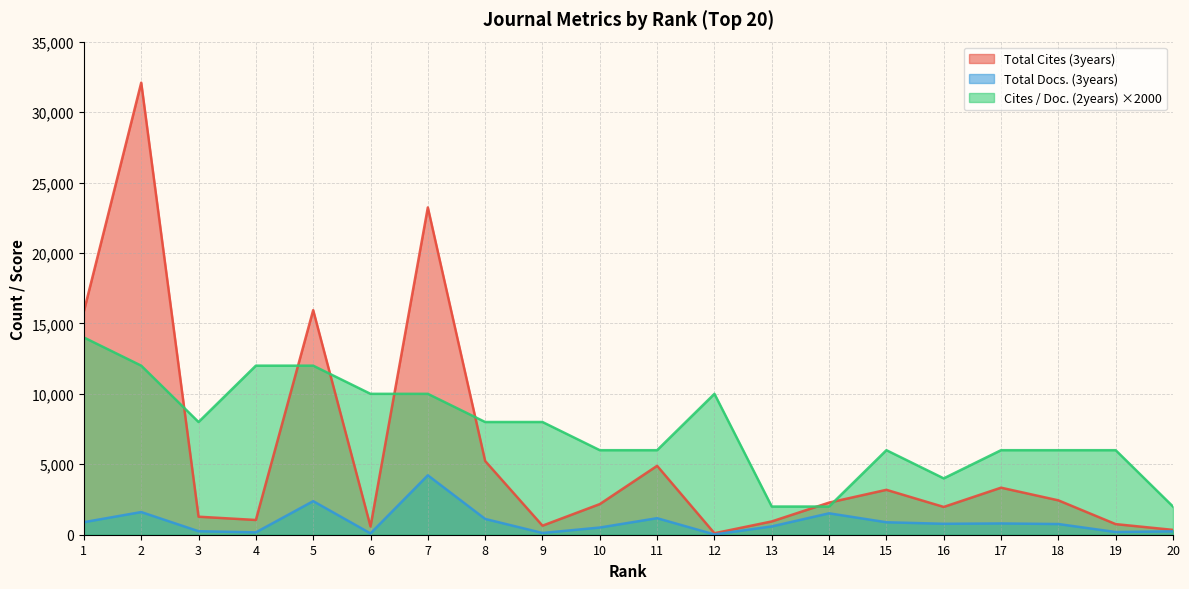

Which series changed the most between 7 and 13?

Total Cites (3years)